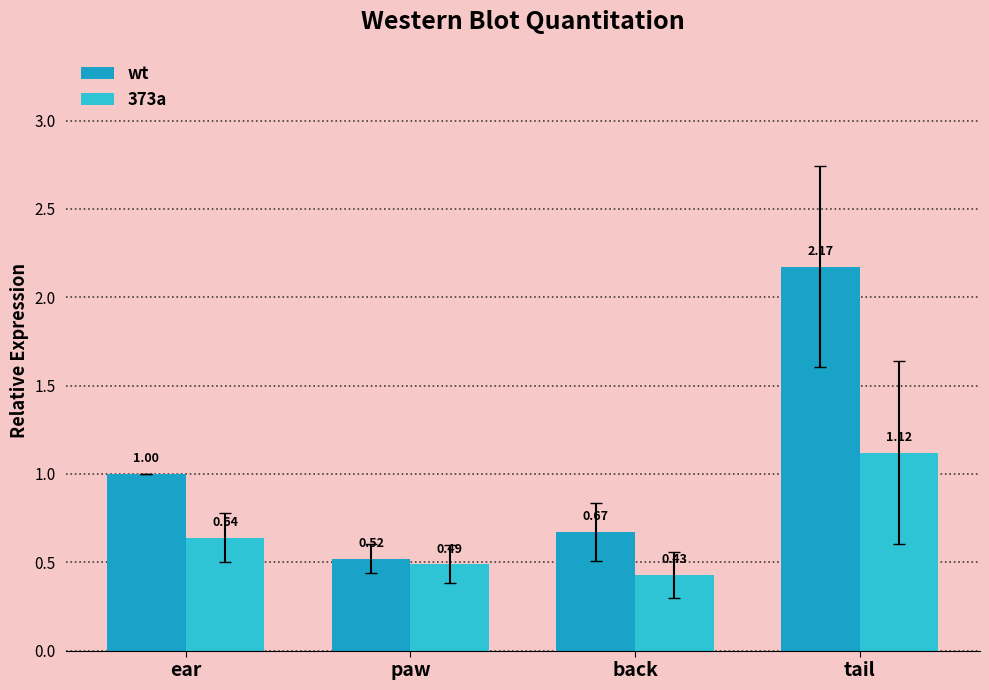

True or false: 373a has a value of 1.5 at tail.

False